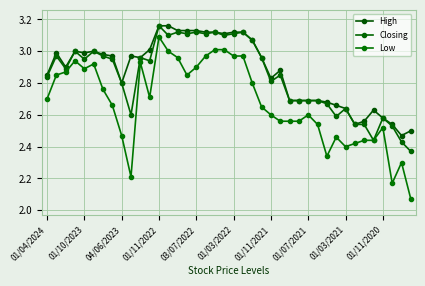

True or false: Low and High cross at least once.

False